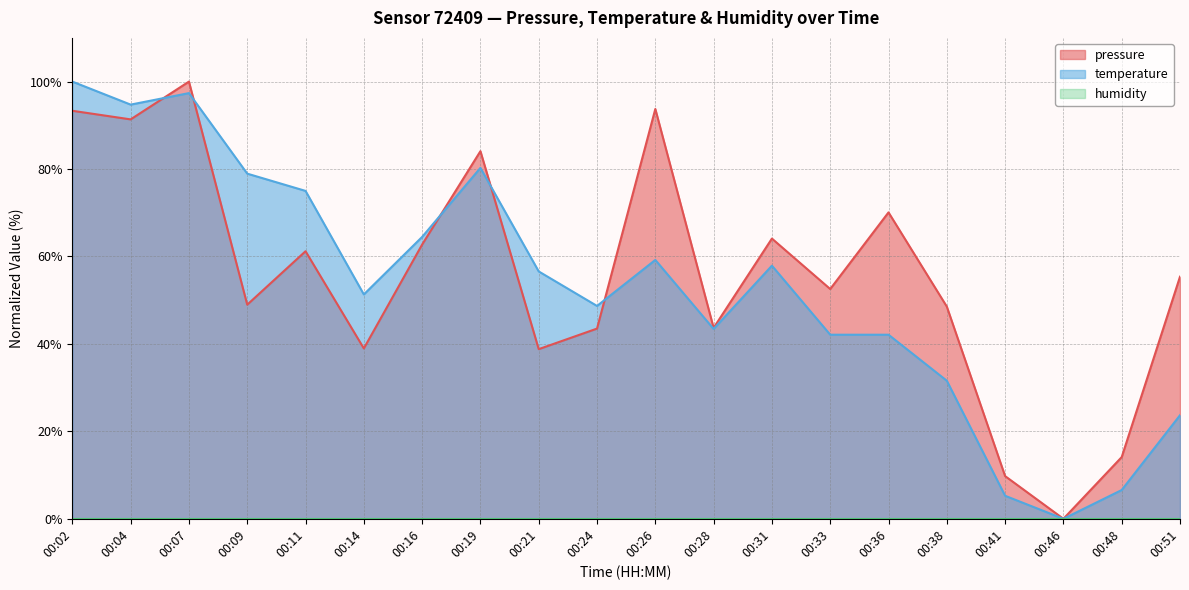

Is it true that temperature equals 100.0 at 00:02?

True